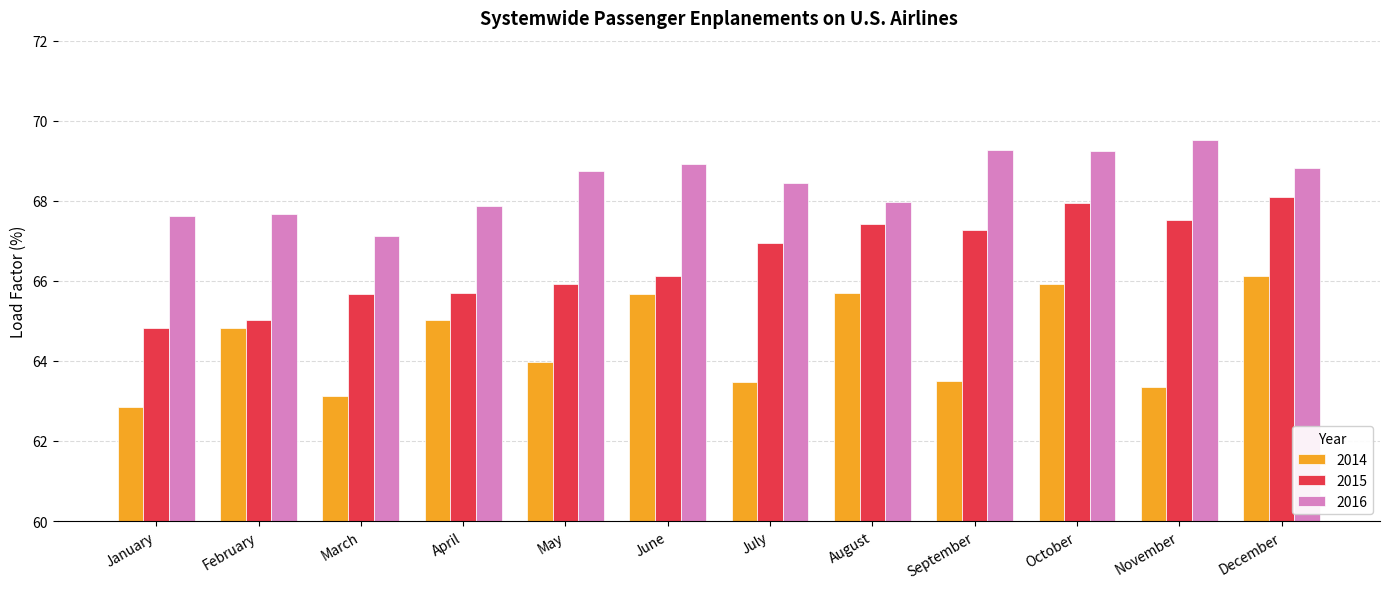

Which series has the widest spread of values?

2014